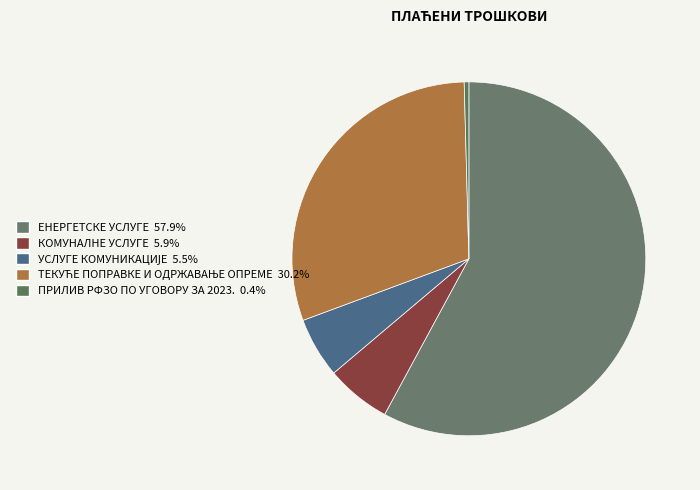

Rank the categories by value from highest to lowest.

ЕНЕРГЕТСКЕ УСЛУГЕ, ТЕКУЋЕ ПОПРАВКЕ И ОДРЖАВАЊЕ ОПРЕМЕ, КОМУНАЛНЕ УСЛУГЕ, УСЛУГЕ КОМУНИКАЦИЈЕ, ПРИЛИВ РФЗО ПО УГОВОРУ ЗА 2023.